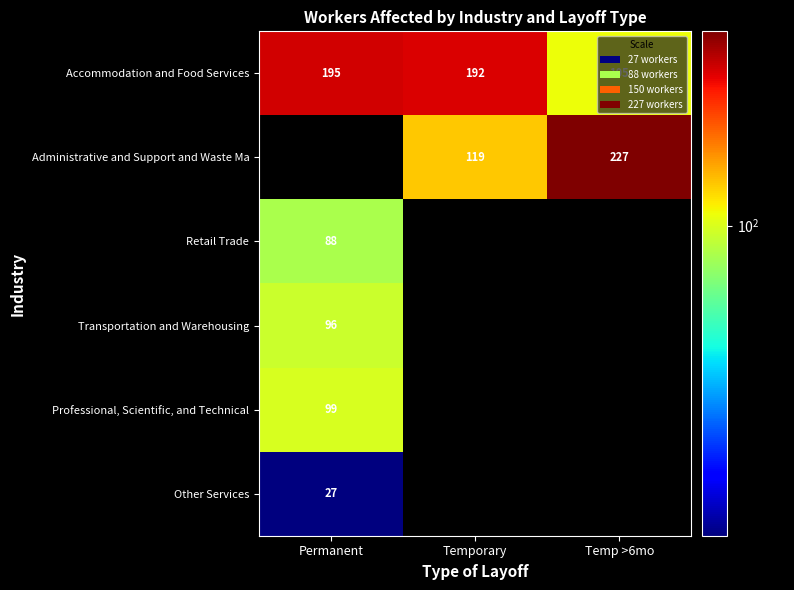

The value of Accommodation and Food Services at Temp >6mo is 105. True or false?

True